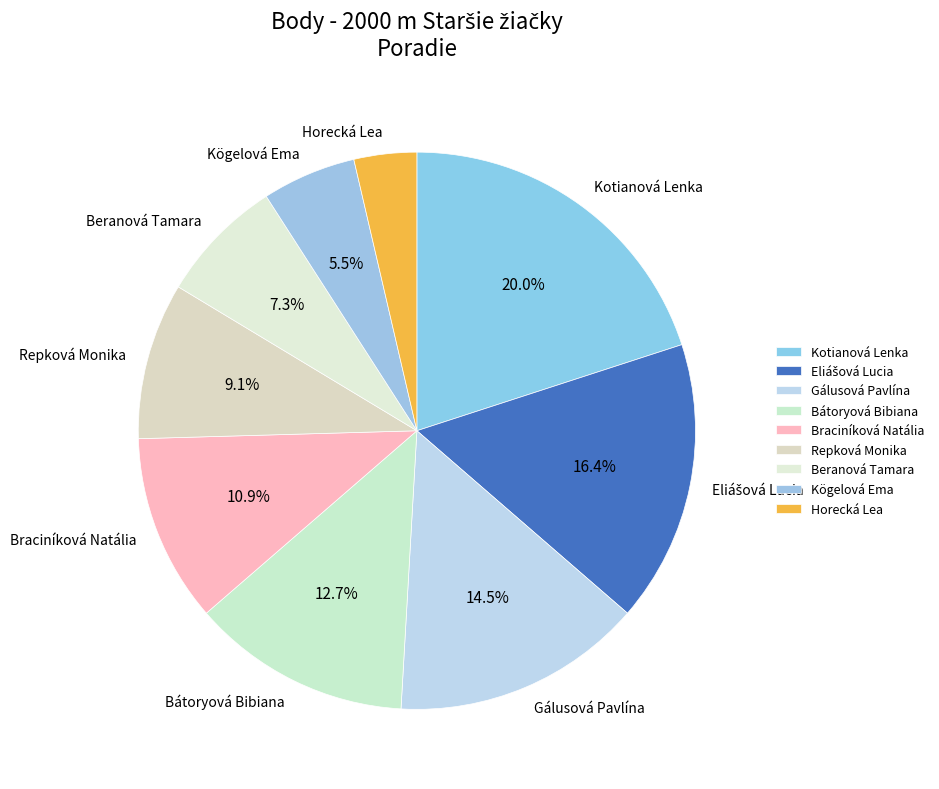

What is the ratio of the value at Gálusová Pavlína to the value at Bátoryová Bibiana?

1.1